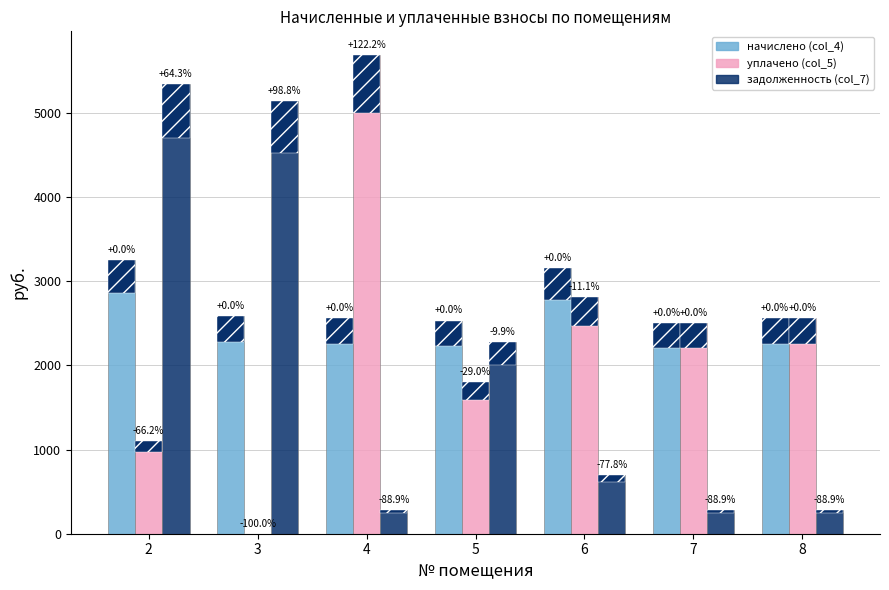

Reading left to right, list all the values displayed in this chart.

начислено (col_4): 3254.0	2583.4	2558.5	2533.7	3160.9	2502.6	2564.7
уплачено (col_5): 1100.0	0.0	5685.8	1800.0	2809.0	2502.6	2564.7
задолженность (col_7): 5345.9	5136.9	284.1	2283.3	702.4	278.1	285.0